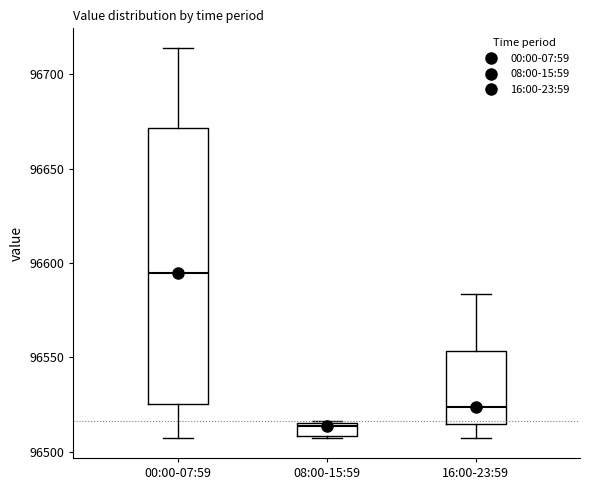

Comparing the boxes themselves (not the whiskers), which one is the tallest?

00:00-07:59